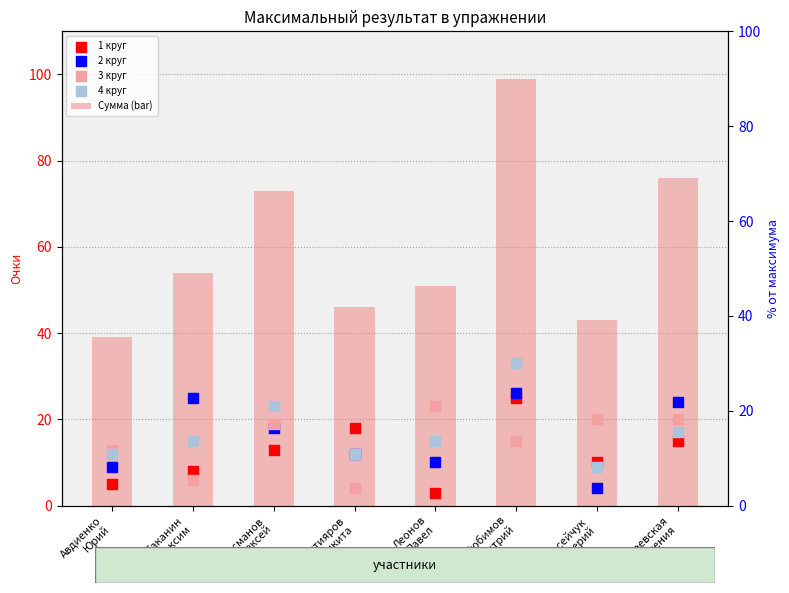

At how many categories does at least one series exceed 94?

1